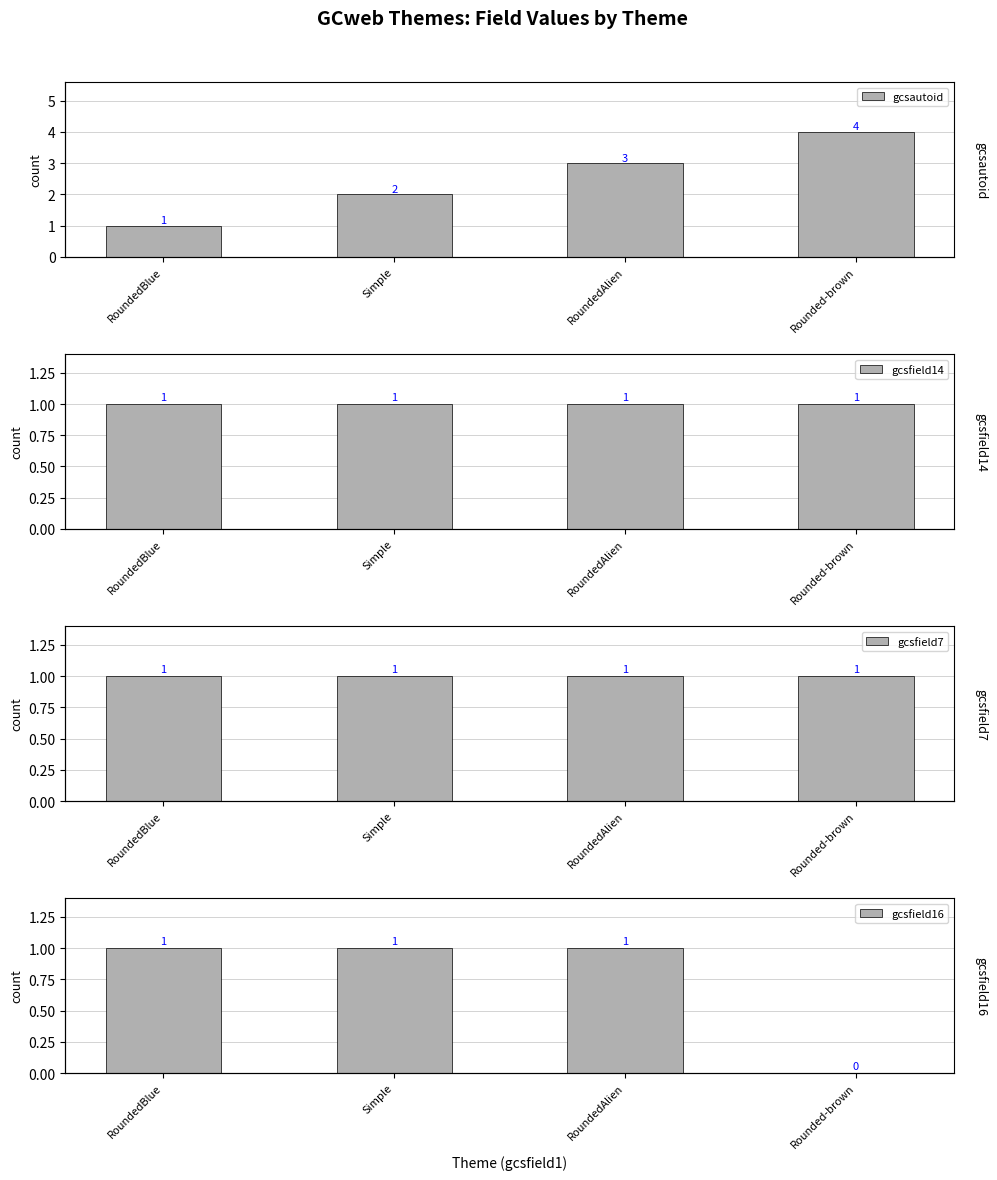

What is the sum of all gcsautoid values?

10